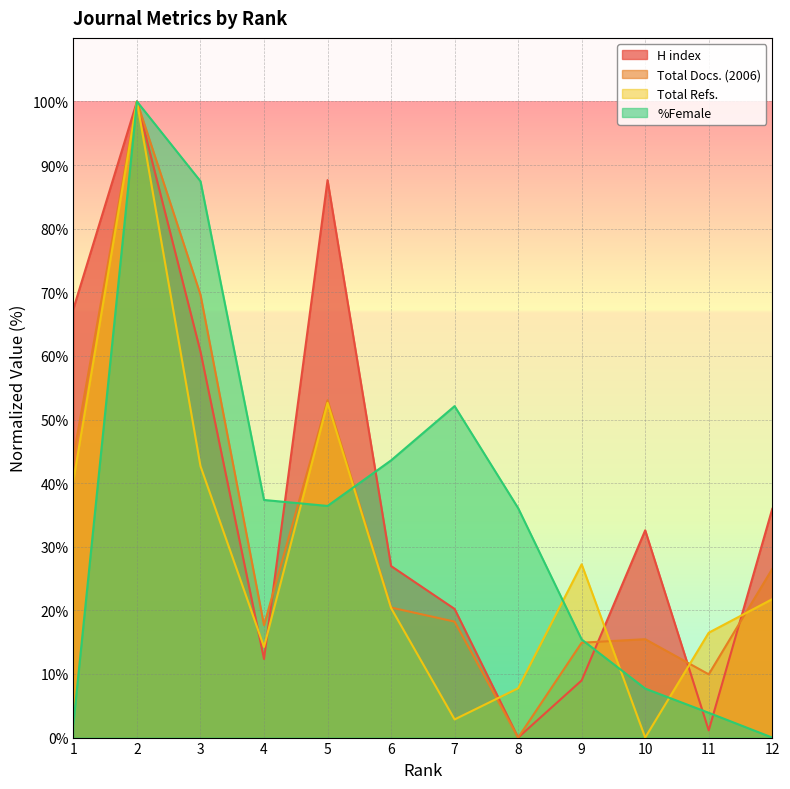

What is the value of the Total Docs. (2006) point at the 6th from the left?

20.4